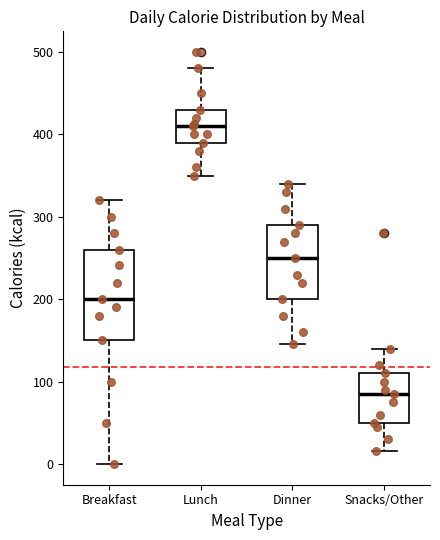

Where is the upper edge of the box for Breakfast on the y-axis? The values are not printed on the chart, so give them approximately, as read against the axis.

260